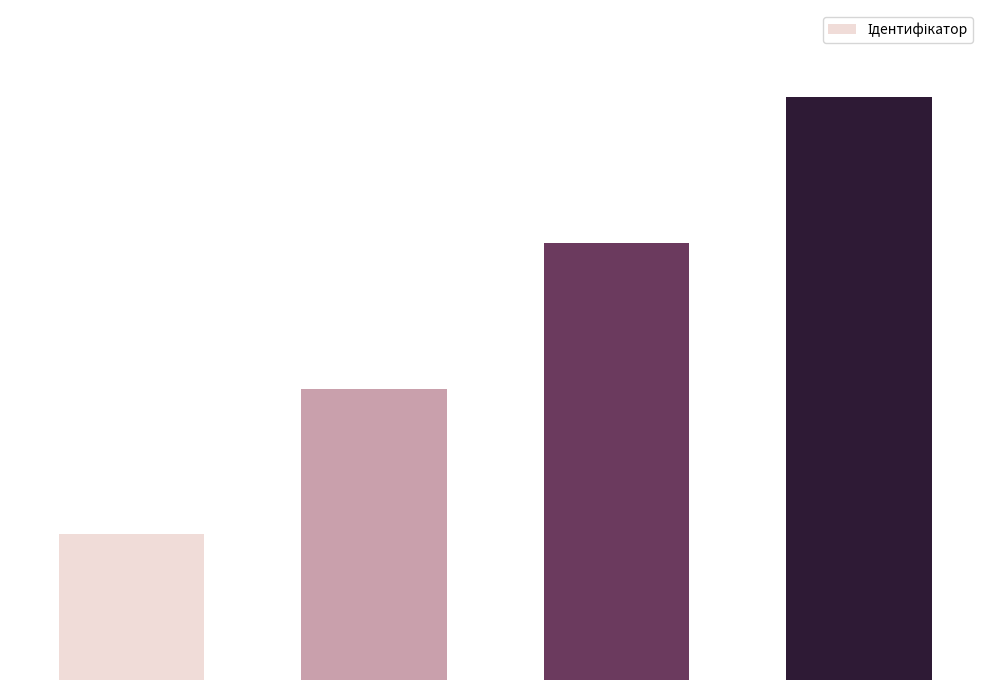

Does the chart contain any negative values?

No